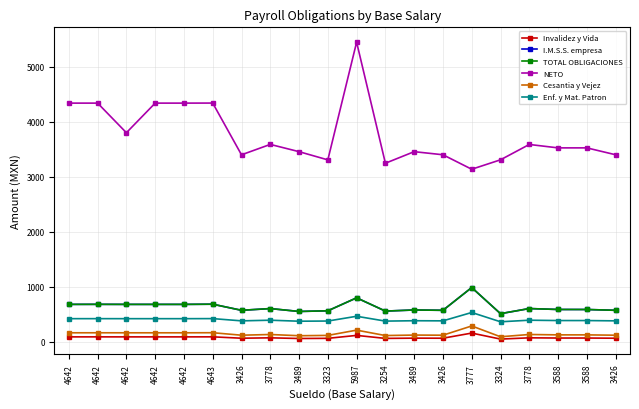

The TOTAL OBLIGACIONES series shows 337.6 at 4642. True or false?

False